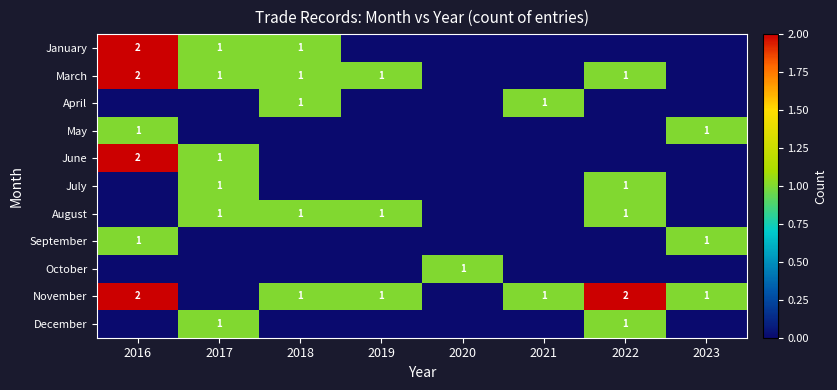

The value of November at 2023 is 0. True or false?

False